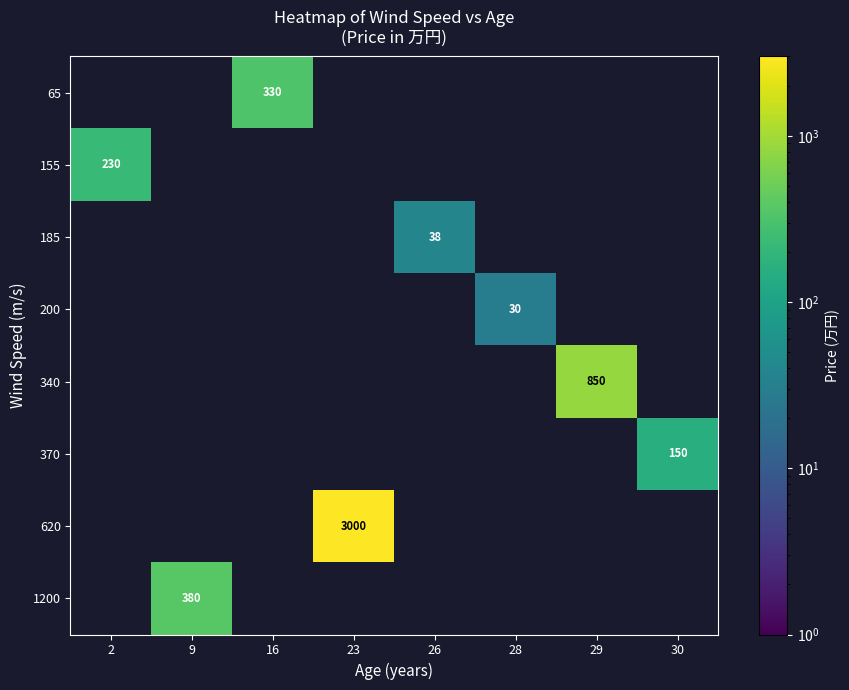

Is it true that 1200 equals 513 at 9?

False